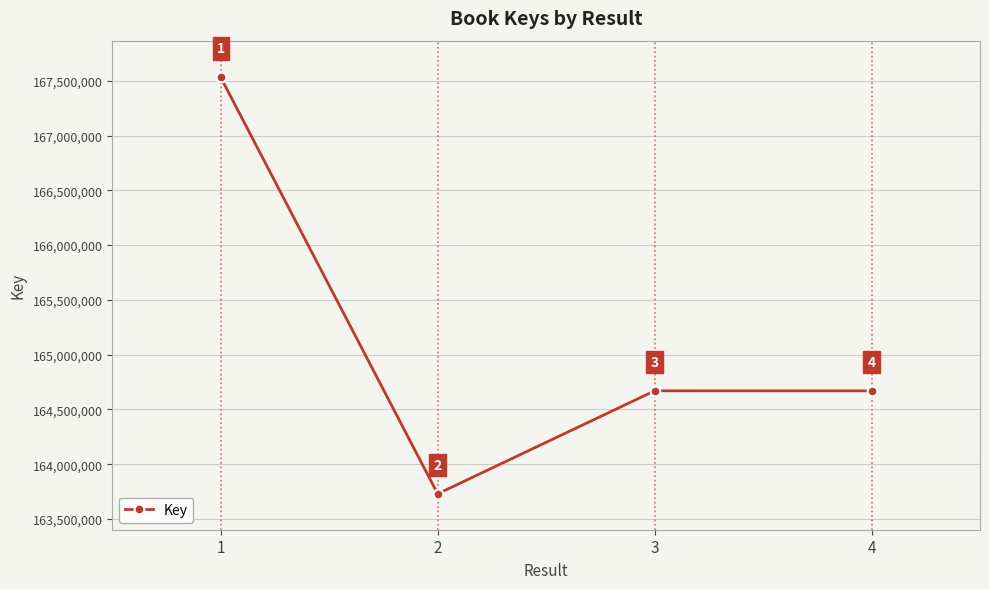

How many points are lower than both their immediate neighbors (excluding endpoints)?

1